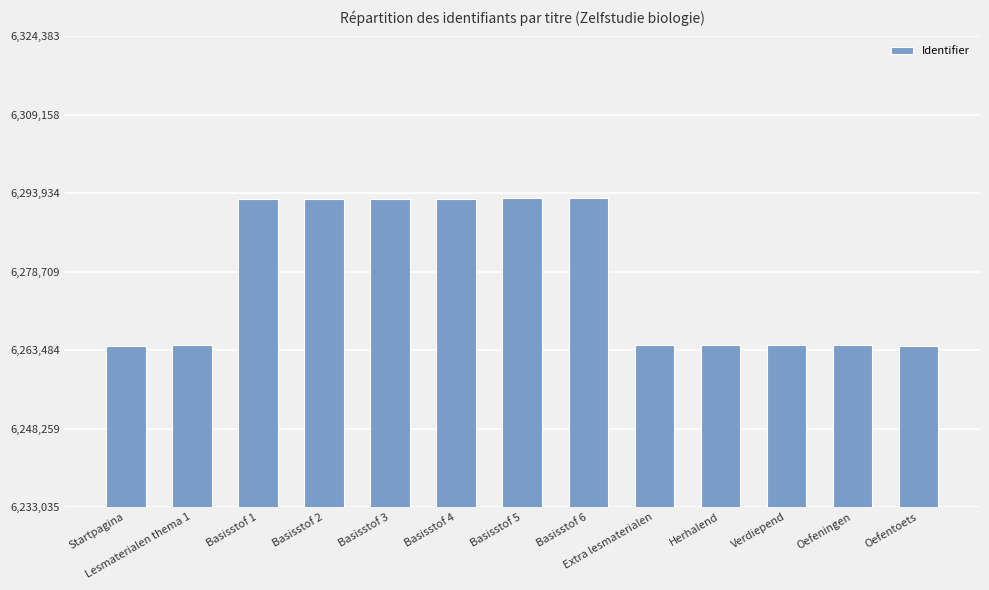

What is the value of the 11th bar from the left?

6264409